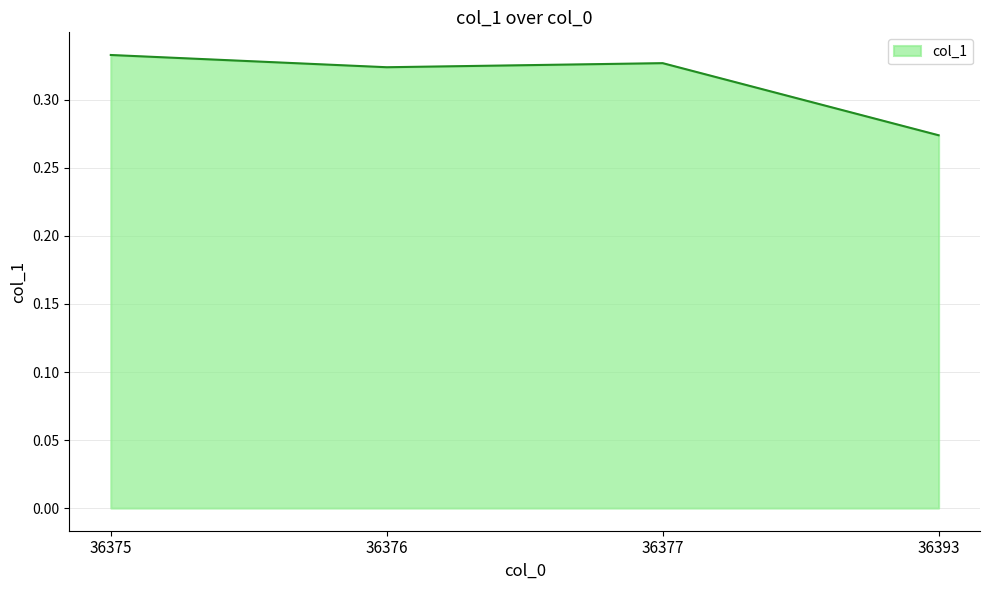

Which category has the lowest value across all series?

36393